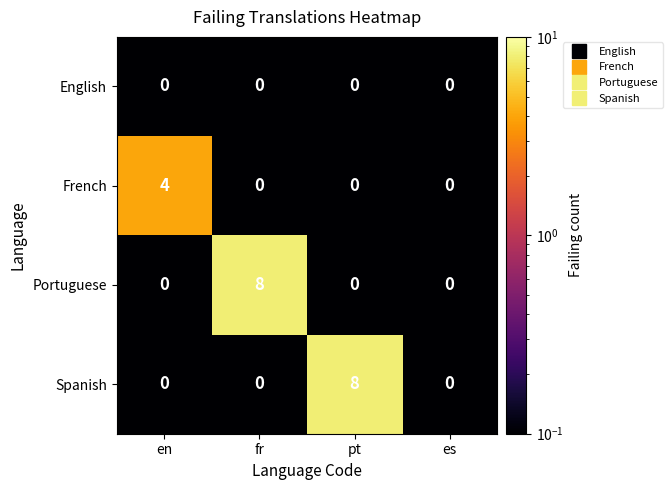

What is the maximum value for French?

4